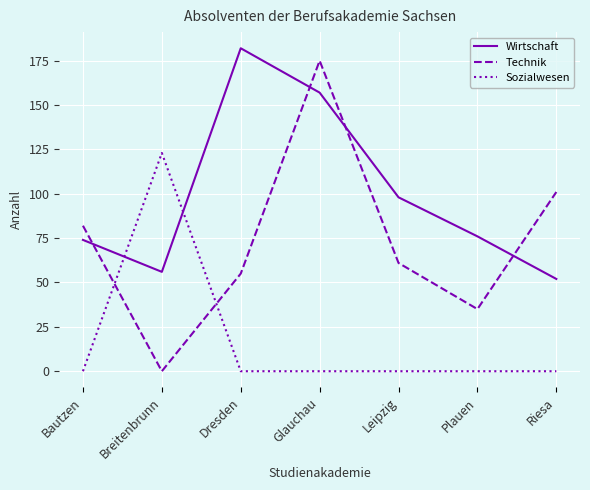

Reading right to left, transcribe all the data shown in this chart.

Wirtschaft: 52	76	98	157	182	56	74
Technik: 101	35	61	175	55	0	82
Sozialwesen: 0	0	0	0	0	123	0